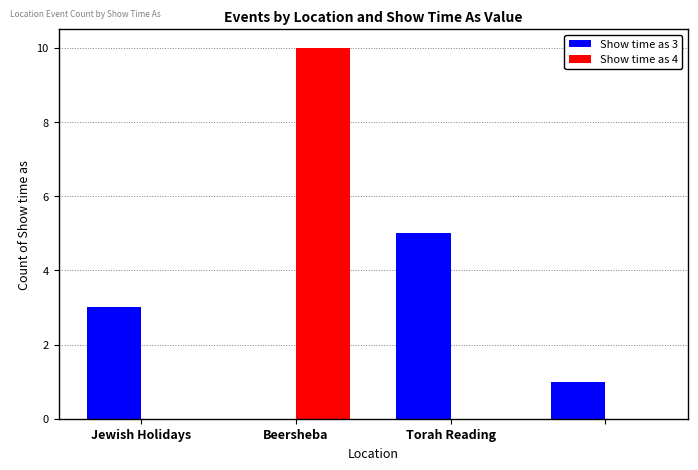

Count the number of categories in the chart.

4